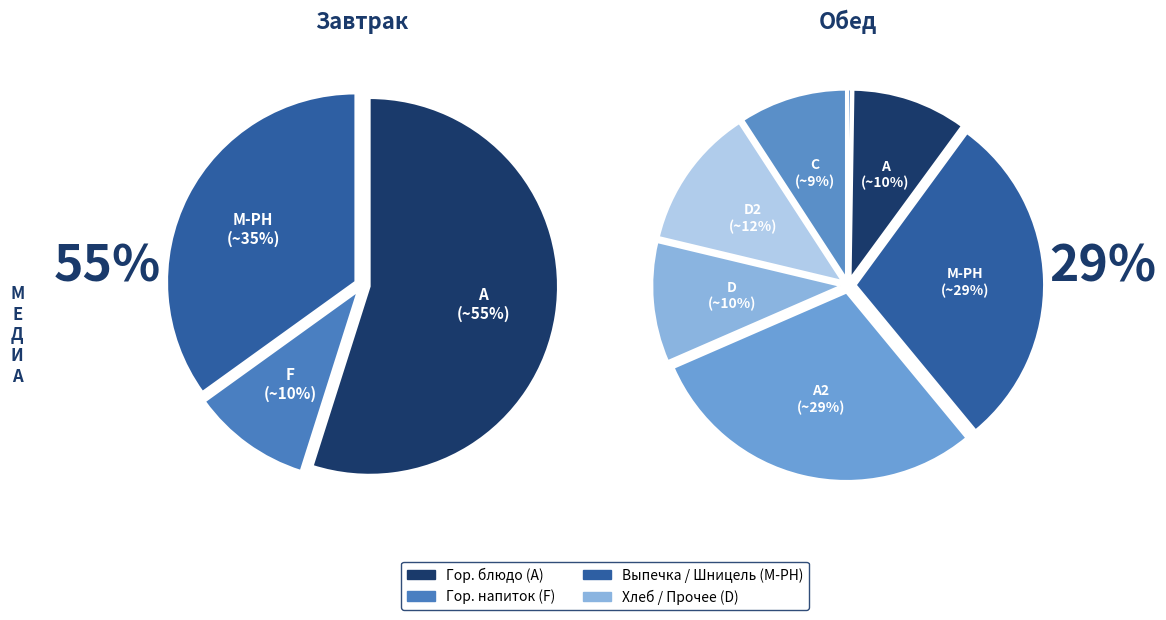

Does any single category account for the majority?

No